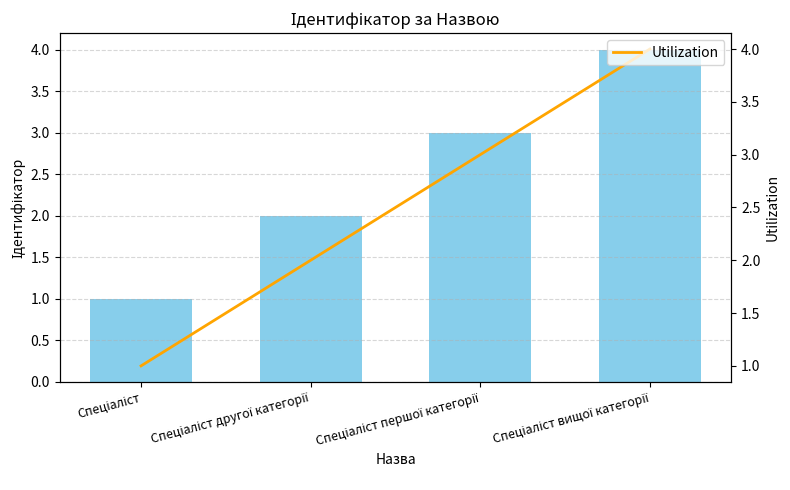

Rank the series at Спеціаліст from highest to lowest value.

Ідентифікатор, Utilization